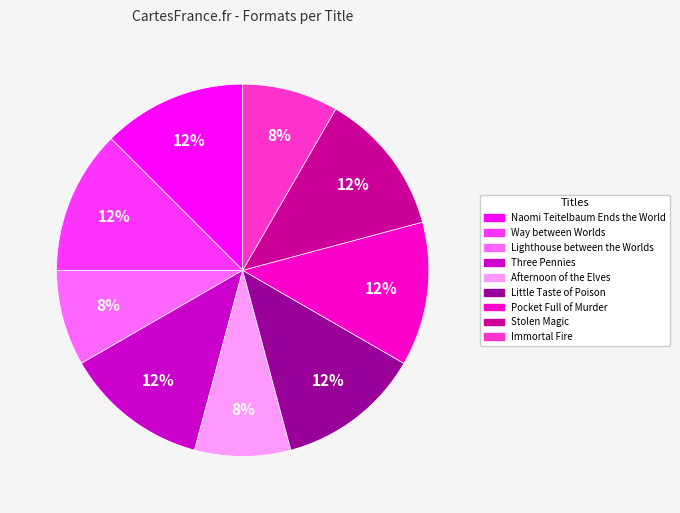

Is the sum of Little Taste of Poison and Stolen Magic greater than half?

No